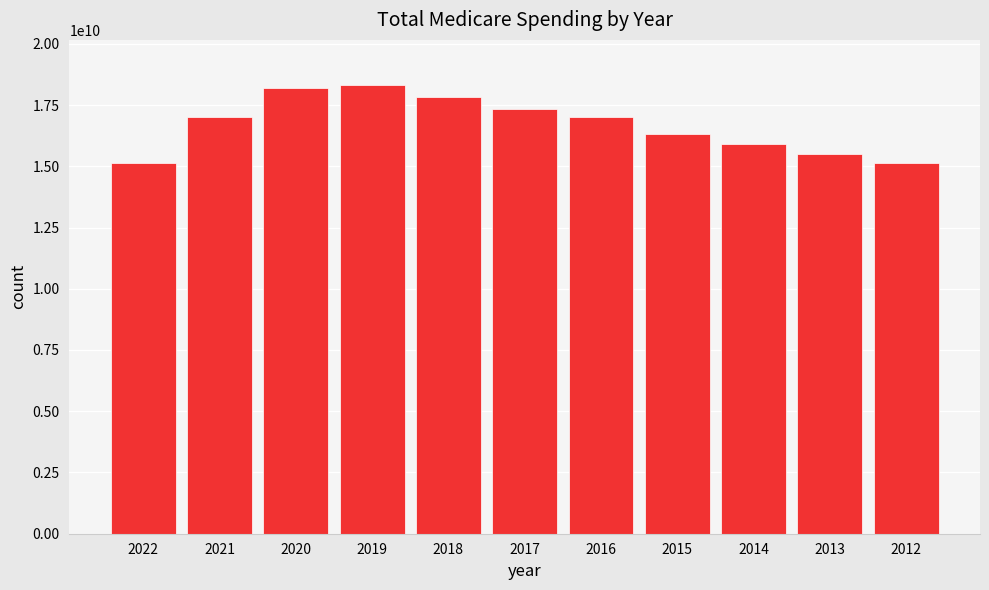

What is the change in value from 2018 to 2012?

-2682027586